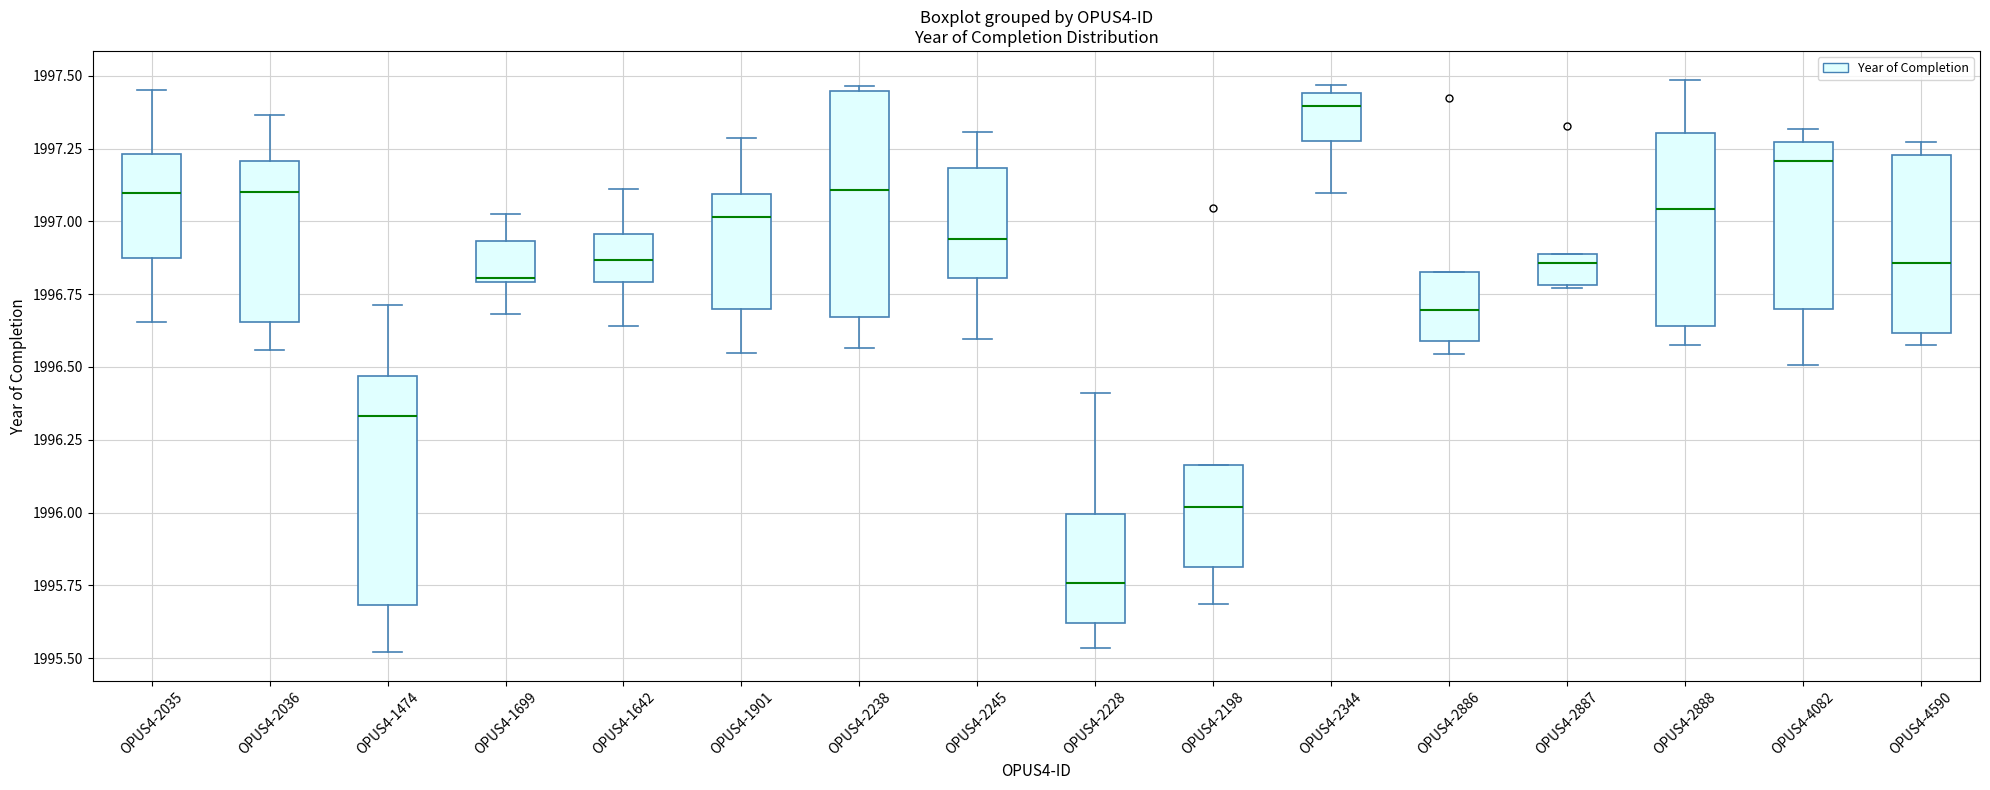

Reading left to right, transcribe this box plot: for each box, give where its median line is, the range the box spans, and where its two whiskers end, as read against the y-axis. The values are not printed on the chart, so give them approximately, as read against the axis.

OPUS4-2035: median 1997.10, box 1996.85 to 1997.25, whiskers 1996.65 to 1997.45
OPUS4-2036: median 1997.10, box 1996.65 to 1997.20, whiskers 1996.55 to 1997.35
OPUS4-1474: median 1996.35, box 1995.70 to 1996.45, whiskers 1995.50 to 1996.70
OPUS4-1699: median 1996.80, box 1996.80 to 1996.95, whiskers 1996.70 to 1997.00
OPUS4-1642: median 1996.85, box 1996.80 to 1996.95, whiskers 1996.65 to 1997.10
OPUS4-1901: median 1997.00, box 1996.70 to 1997.10, whiskers 1996.55 to 1997.30
OPUS4-2238: median 1997.10, box 1996.65 to 1997.45, whiskers 1996.55 to 1997.45 (just above the box's upper edge)
OPUS4-2245: median 1996.95, box 1996.80 to 1997.20, whiskers 1996.60 to 1997.30
OPUS4-2228: median 1995.75, box 1995.60 to 1996.00, whiskers 1995.55 to 1996.40
OPUS4-2198: median 1996.00, box 1995.80 to 1996.15, whiskers 1995.70 to 1996.15
OPUS4-2344: median 1997.40, box 1997.30 to 1997.45, whiskers 1997.10 to 1997.45 (just above the box's upper edge)
OPUS4-2886: median 1996.70, box 1996.60 to 1996.85, whiskers 1996.55 to 1996.85
OPUS4-2887: median 1996.85, box 1996.80 to 1996.90, whiskers 1996.75 to 1996.90
OPUS4-2888: median 1997.05, box 1996.65 to 1997.30, whiskers 1996.55 to 1997.50
OPUS4-4082: median 1997.20, box 1996.70 to 1997.25, whiskers 1996.50 to 1997.30
OPUS4-4590: median 1996.85, box 1996.60 to 1997.25, whiskers 1996.55 to 1997.25 (just above the box's upper edge)